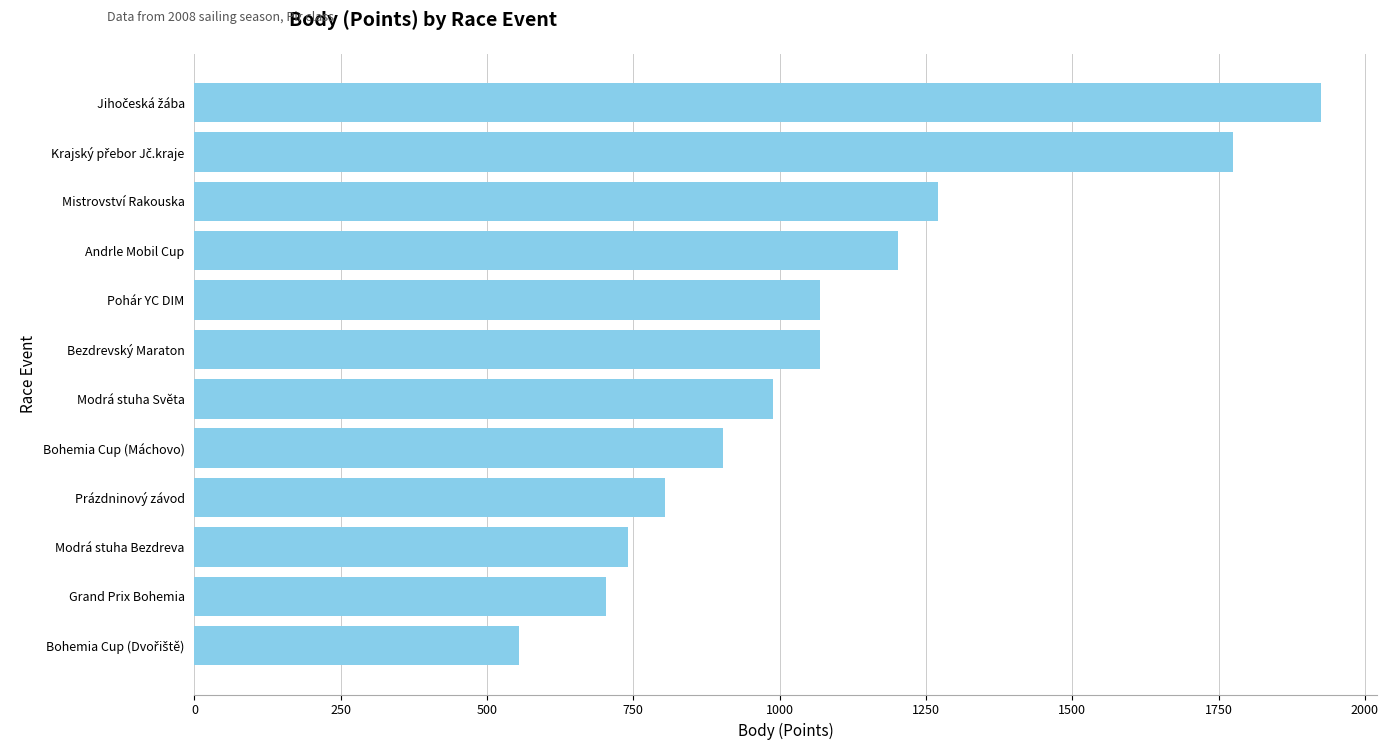

The value at Pohár YC DIM is 1632. True or false?

False